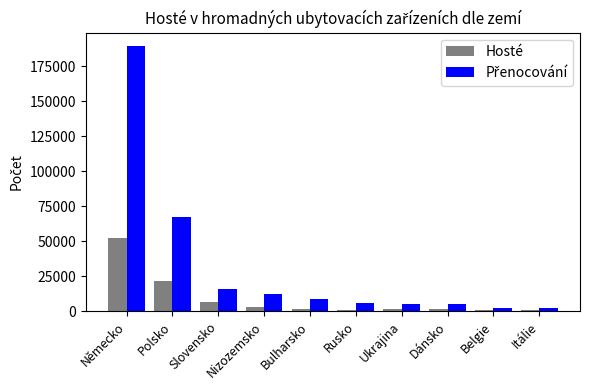

What is the difference between the Hosté values at Dánsko and Belgie?

431